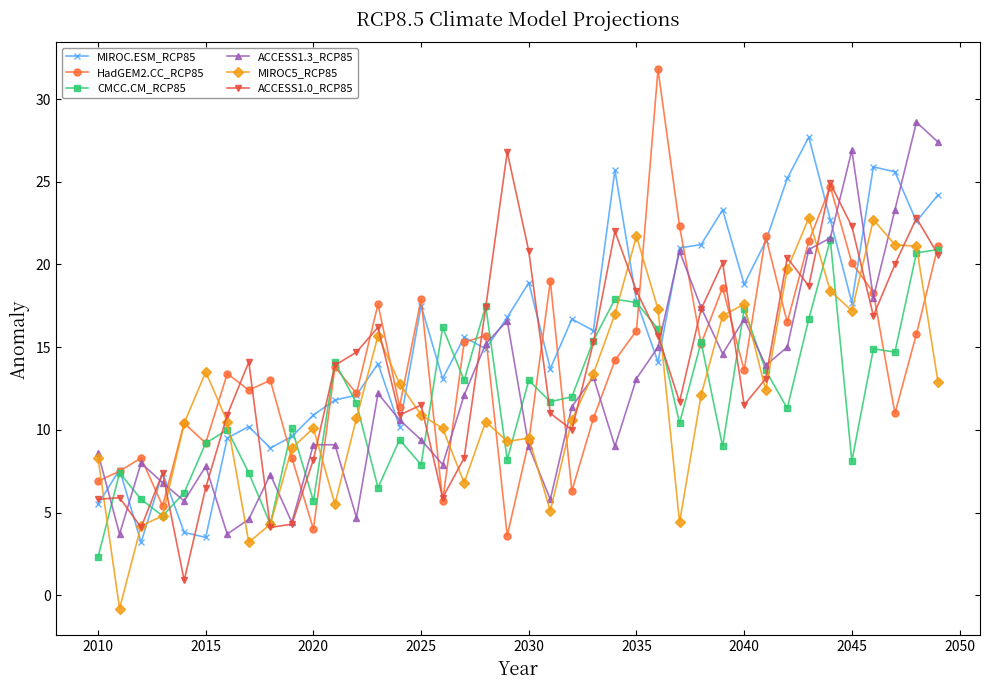

What is the difference between the second highest and minimum values in the CMCC.CM_RCP85 series?

18.6